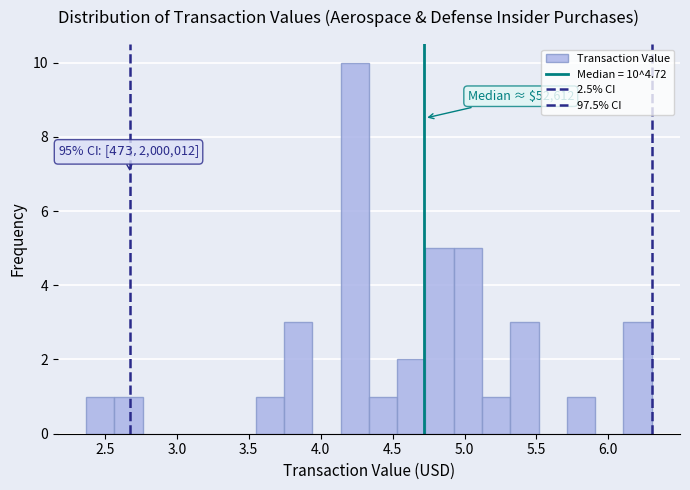

Around what value on the x-axis is the tallest bar? Give the approximate position of its centre, as read against the axis.

4.25